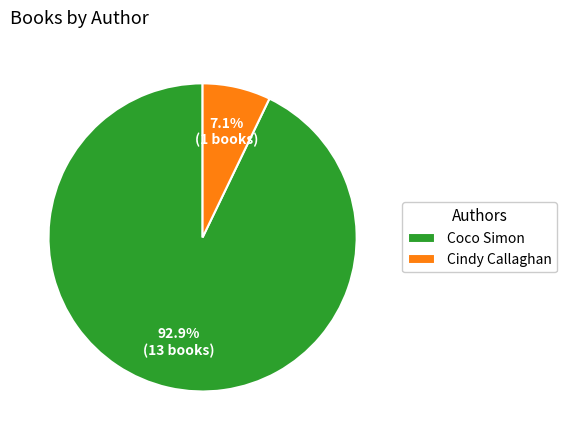

Which has a higher value, Coco Simon or Cindy Callaghan?

Coco Simon